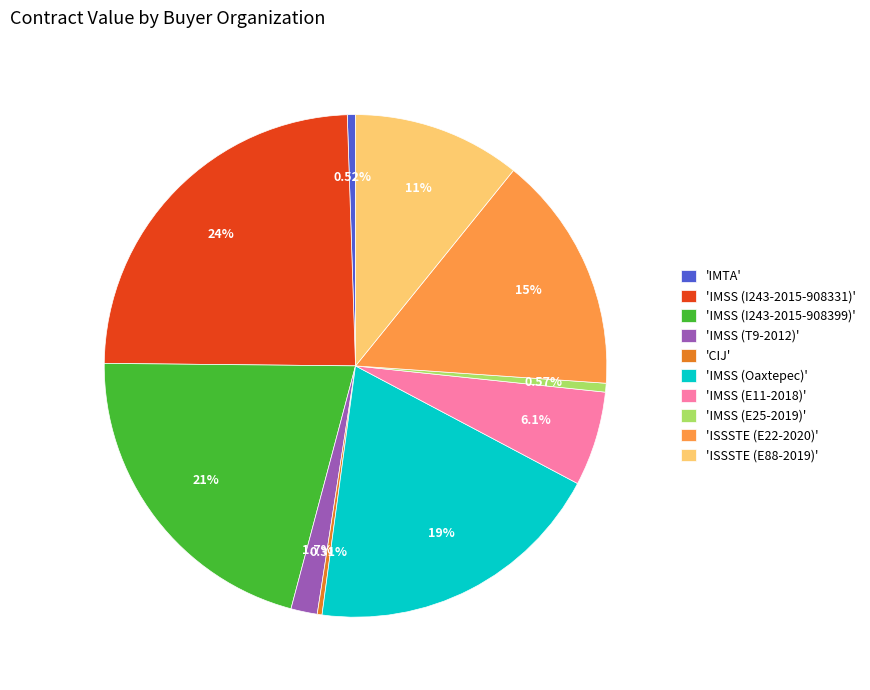

Is there a majority slice in this chart?

No